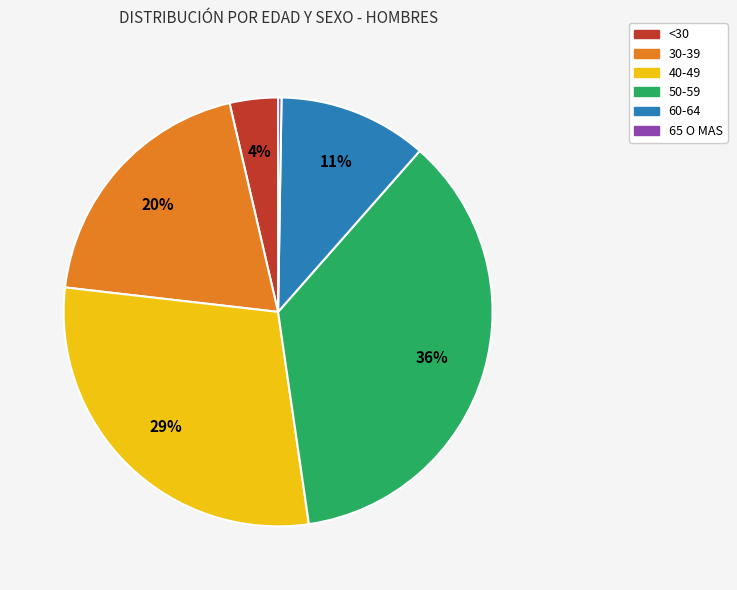

What is the largest slice in the pie chart?

50-59